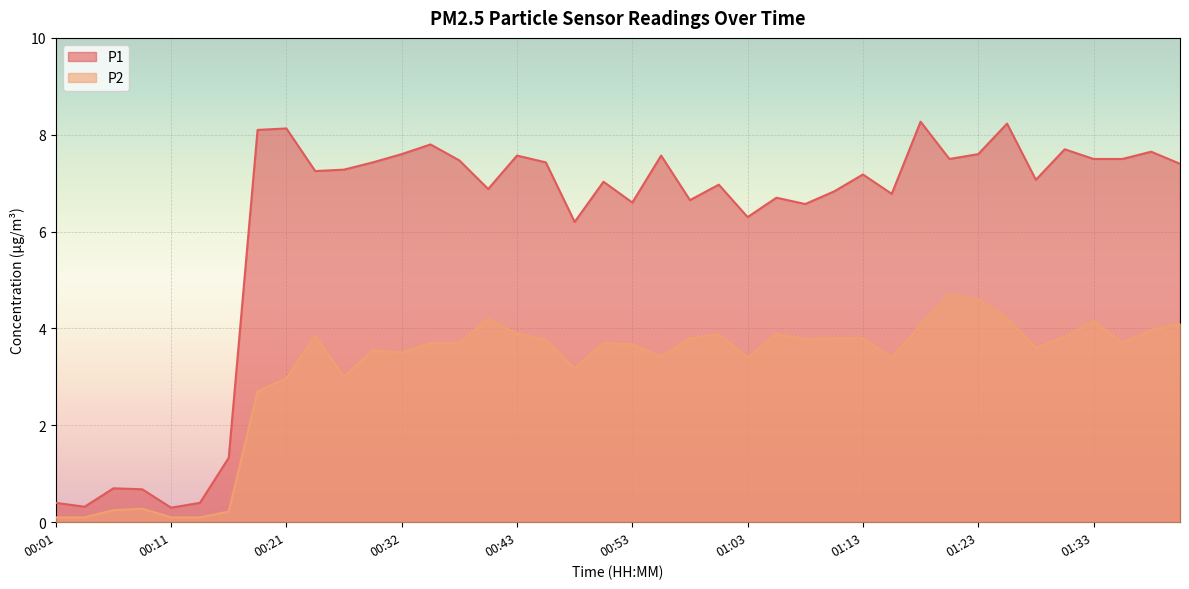

What is the label of the 17th point from the left?

00:43